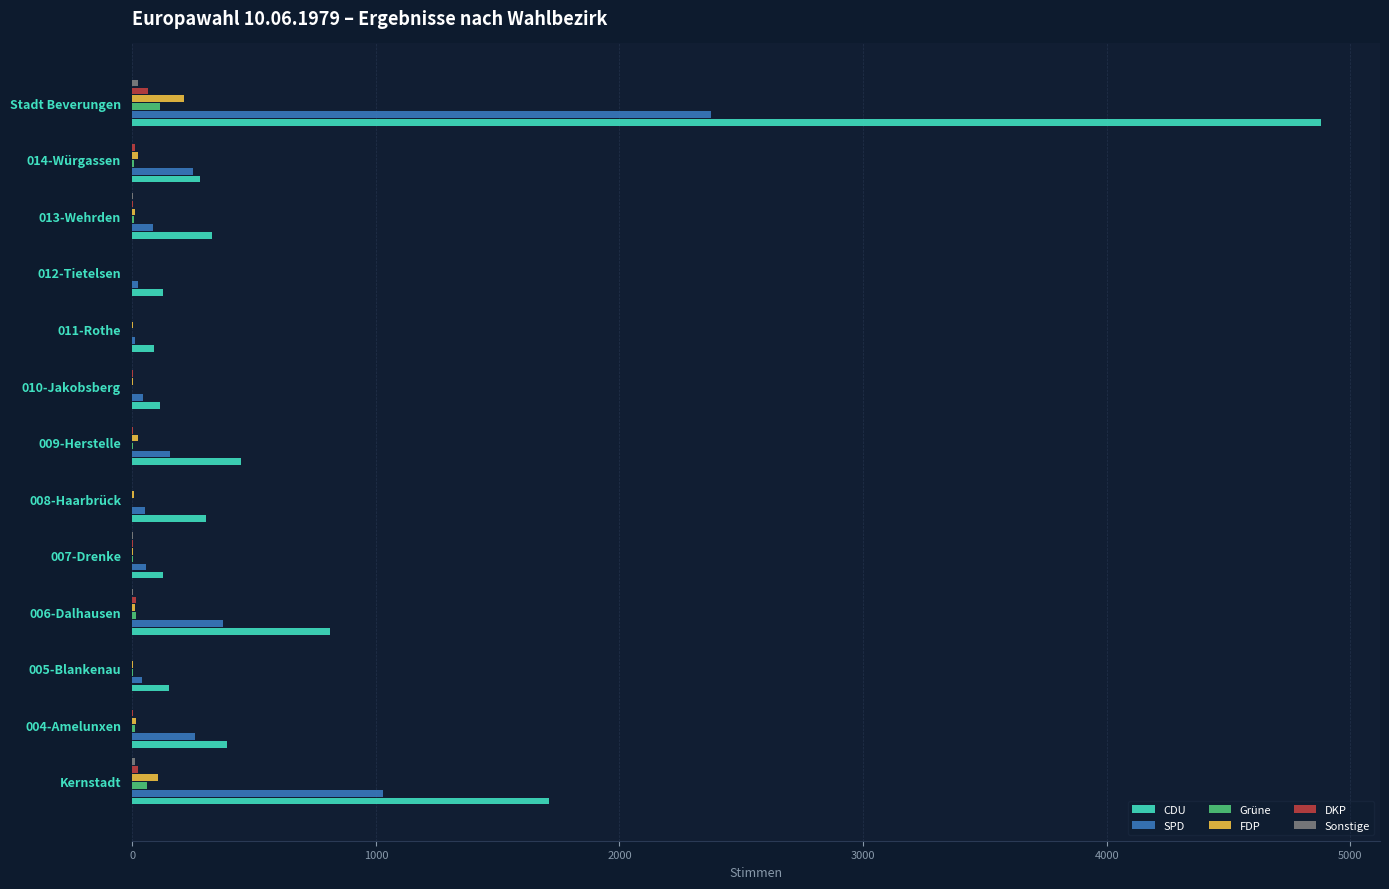

Which series has the largest total across all categories?

CDU